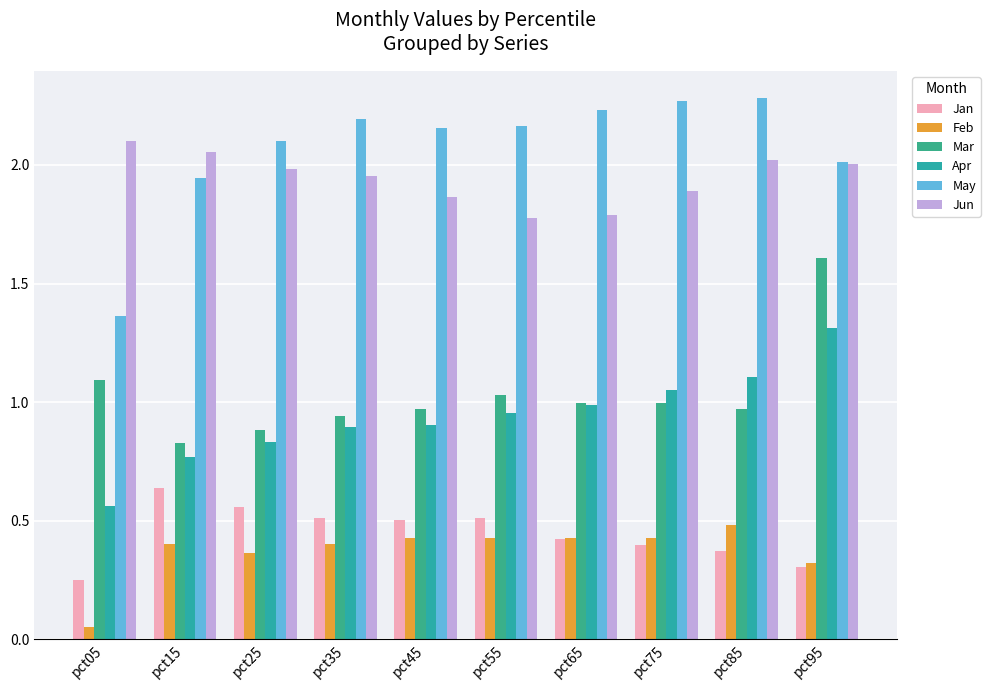

What is the value of the Mar bar at the 2nd from the left?

0.8